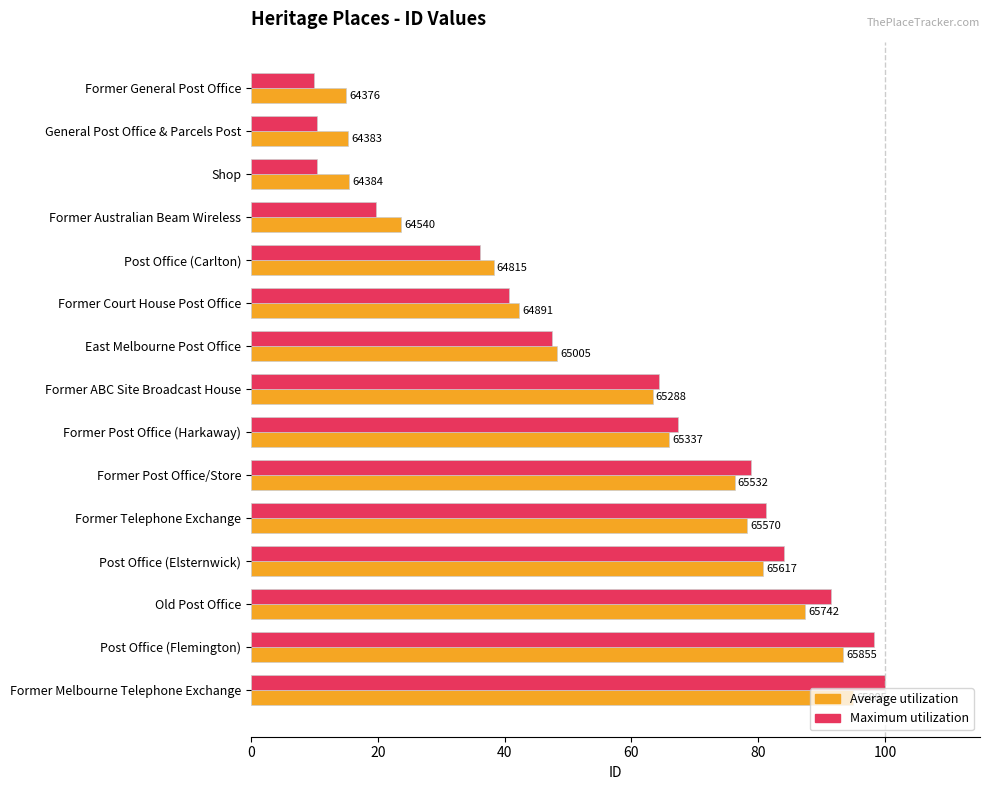

Which category has the highest value across all series?

Former Melbourne Telephone Exchange